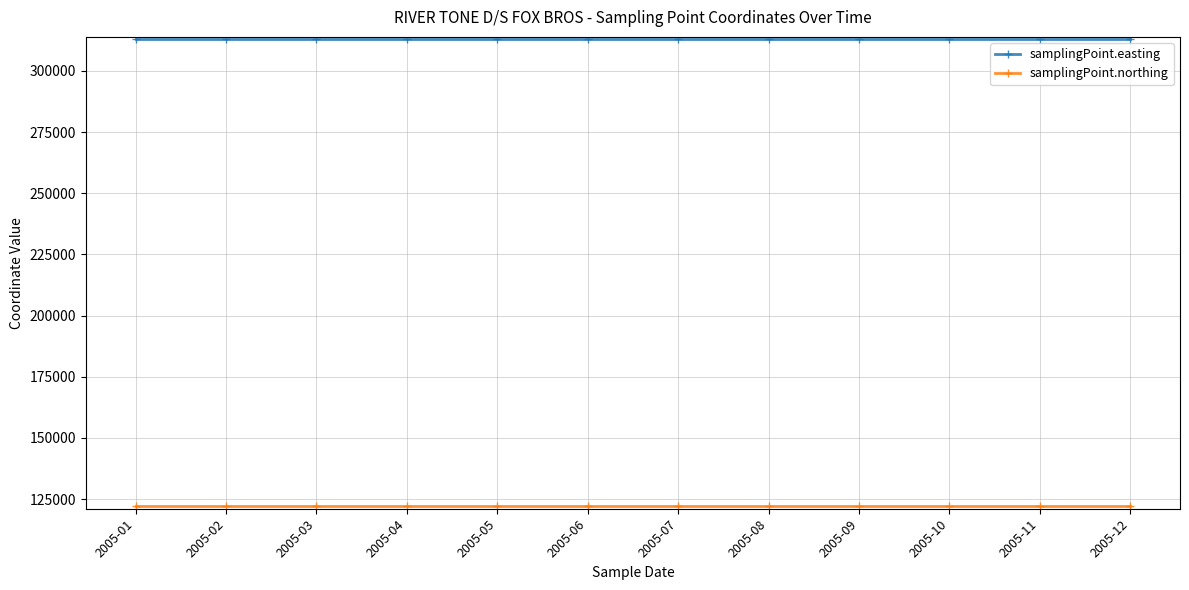

What is the spread (max minus min) of values at 2005-01?

190878